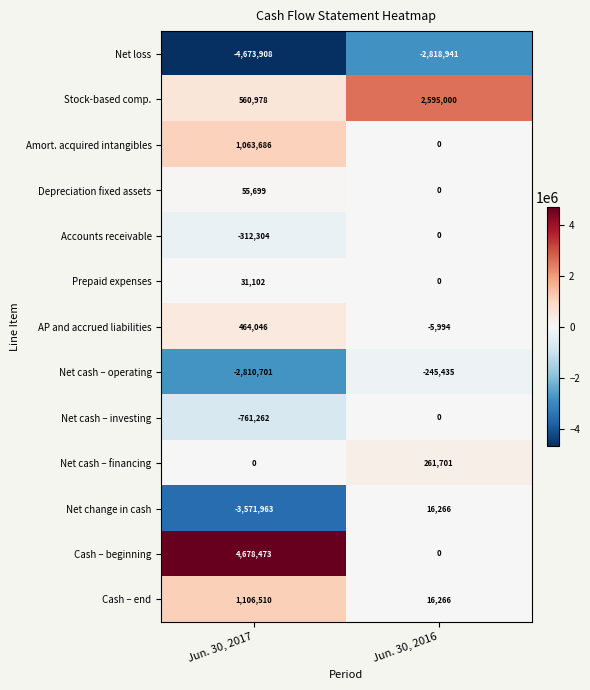

Reading left to right, what are all the values shown in this chart?

Net loss: Jun. 30, 2017=-4673908	Jun. 30, 2016=-2818941
Stock-based comp.: Jun. 30, 2017=560978	Jun. 30, 2016=2595000
Amort. acquired intangibles: Jun. 30, 2017=1063686	Jun. 30, 2016=0
Depreciation fixed assets: Jun. 30, 2017=55699	Jun. 30, 2016=0
Accounts receivable: Jun. 30, 2017=-312304	Jun. 30, 2016=0
Prepaid expenses: Jun. 30, 2017=31102	Jun. 30, 2016=0
AP and accrued liabilities: Jun. 30, 2017=464046	Jun. 30, 2016=-5994
Net cash – operating: Jun. 30, 2017=-2810701	Jun. 30, 2016=-245435
Net cash – investing: Jun. 30, 2017=-761262	Jun. 30, 2016=0
Net cash – financing: Jun. 30, 2017=0	Jun. 30, 2016=261701
Net change in cash: Jun. 30, 2017=-3571963	Jun. 30, 2016=16266
Cash – beginning: Jun. 30, 2017=4678473	Jun. 30, 2016=0
Cash – end: Jun. 30, 2017=1106510	Jun. 30, 2016=16266